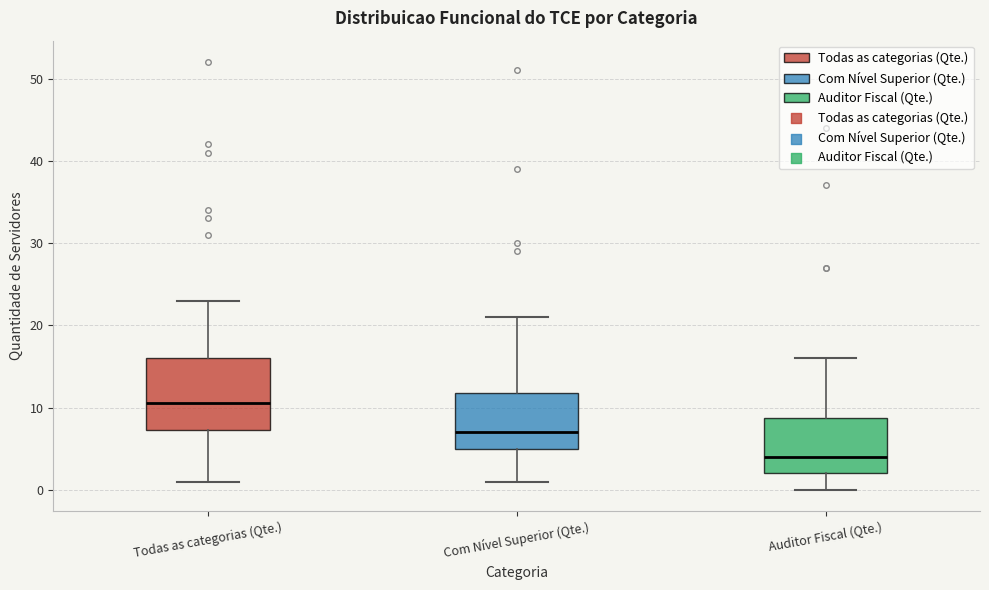

Reading left to right, transcribe this box plot: for each box, give where its median line is, the range the box spans, and where its two whiskers end, as read against the y-axis. The values are not printed on the chart, so give them approximately, as read against the axis.

Todas as categorias (Qte.): median 11, box 7 to 16, whiskers 1 to 23
Com Nível Superior (Qte.): median 7, box 5 to 12, whiskers 1 to 21
Auditor Fiscal (Qte.): median 4, box 2 to 9, whiskers 0 to 16